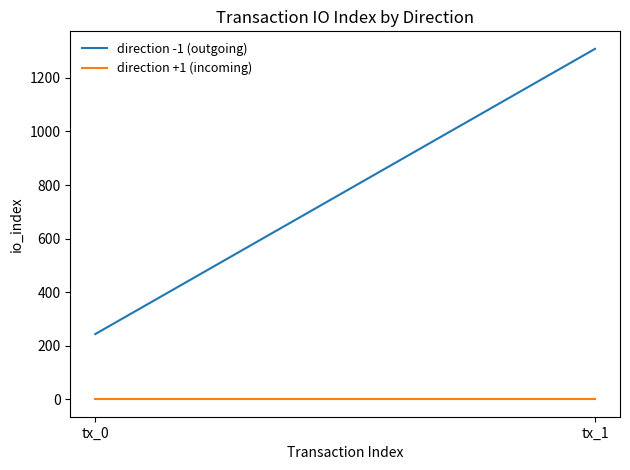

What is the greatest value displayed?

1308